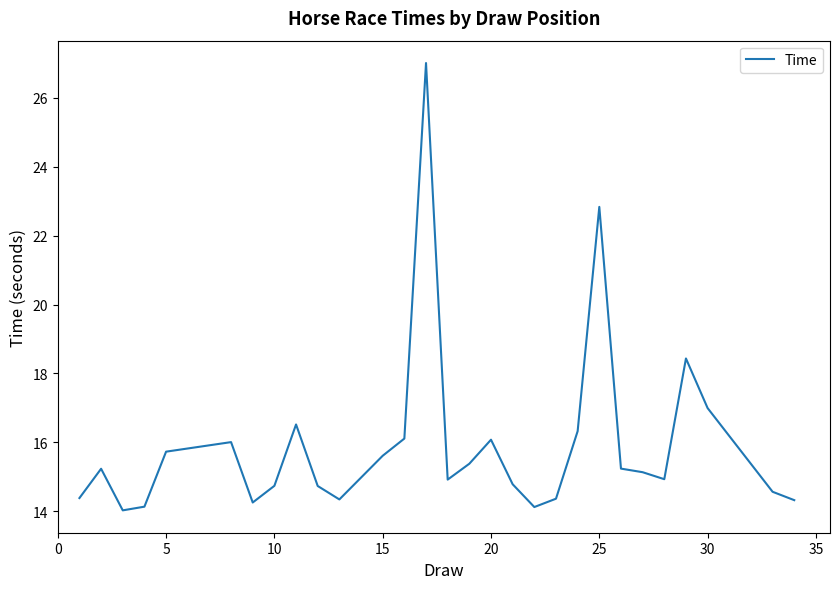

What is the smallest value displayed?

14.0